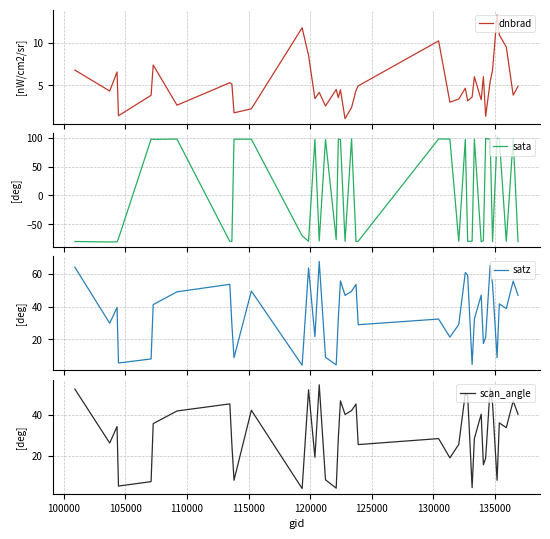

What is the lowest value of the dnbrad series?

1.1